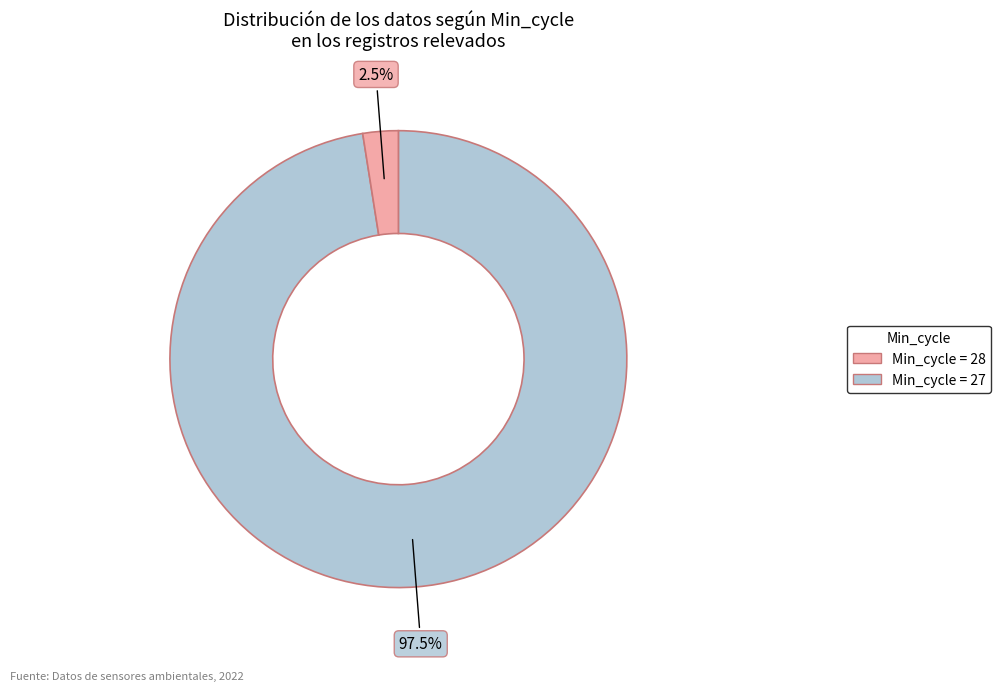

How many segments does this pie chart have?

2